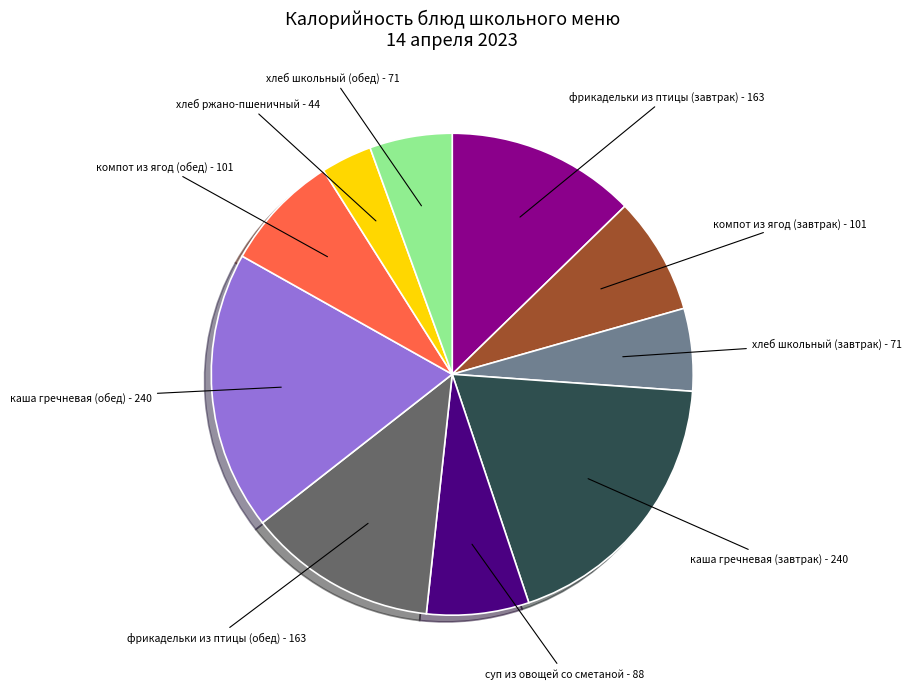

Approximately how many times larger is the value at каша гречневая (обед) compared to хлеб ржано-пшеничный?

5.5